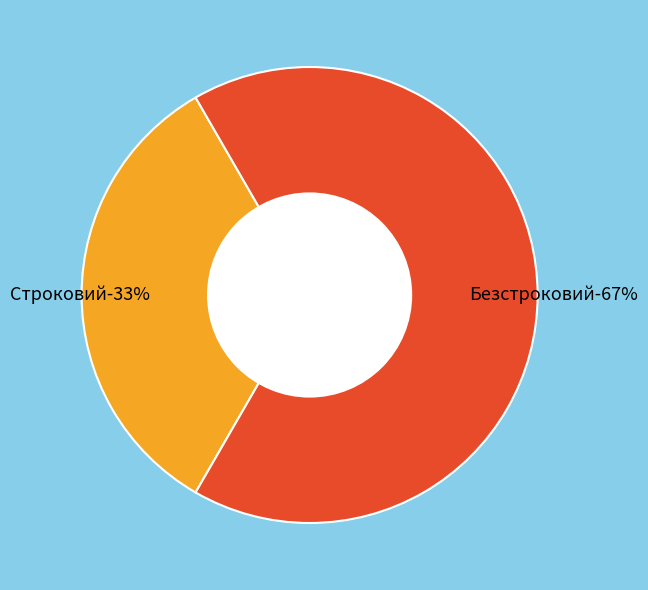

Is there any slice that represents more than half of the pie?

Yes